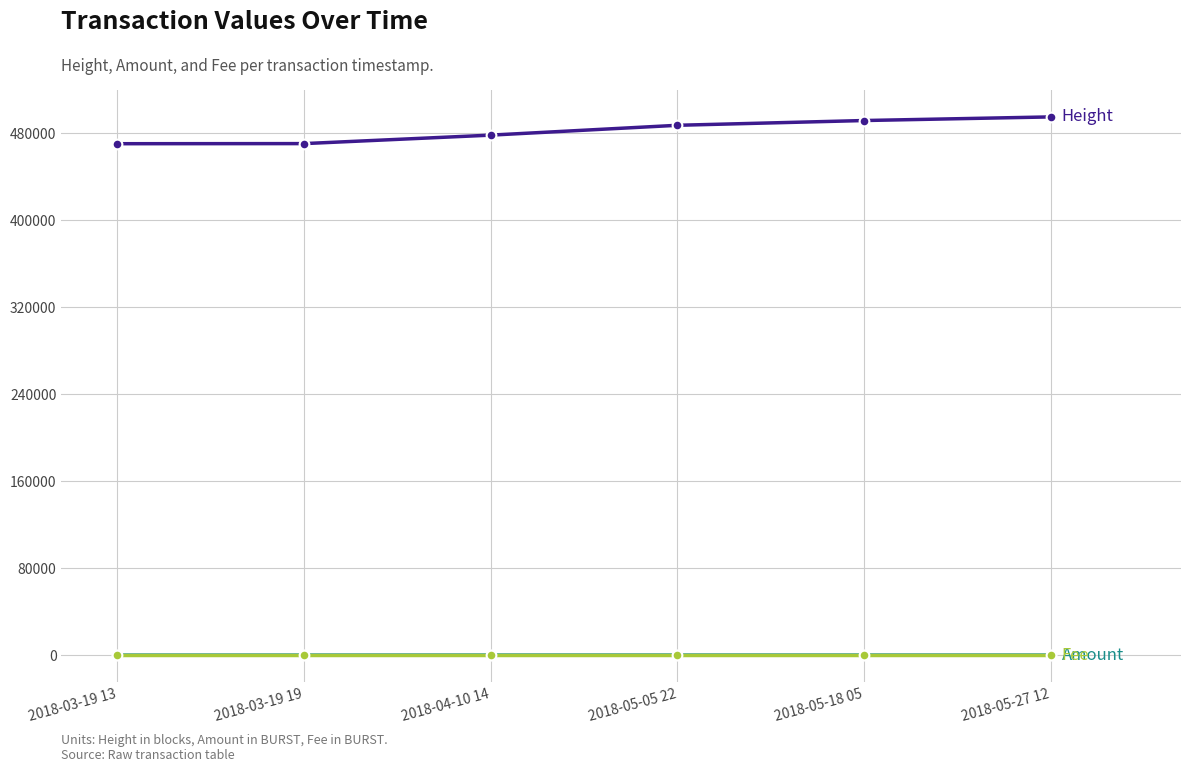

What is the maximum value shown in the chart?

494870.0